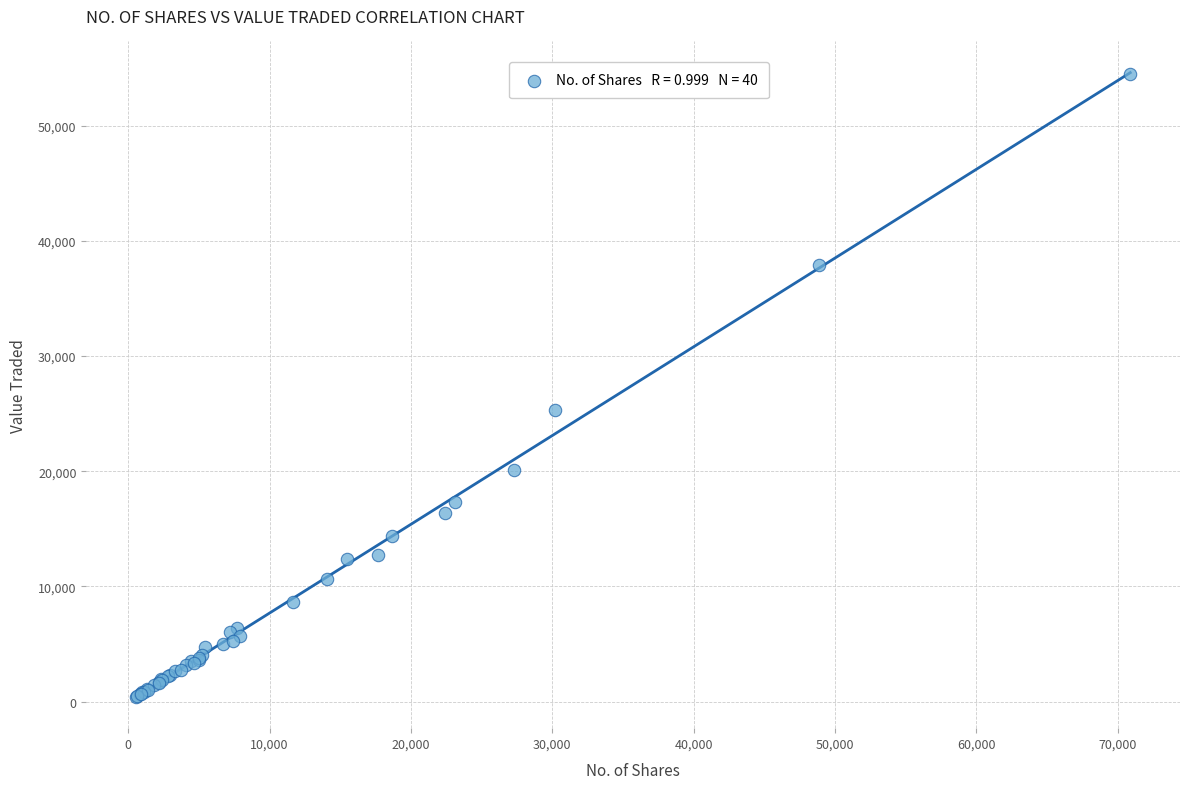

What Y value in the scatter plot is closest to 27450?

25323